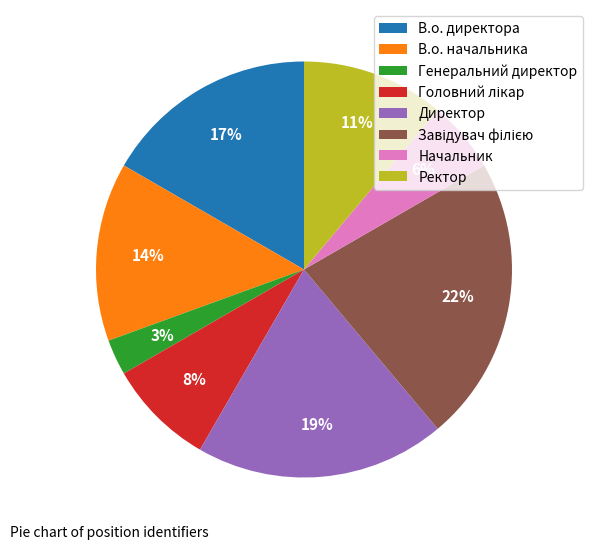

To the nearest percent, what is the combined percentage of В.о. начальника and Генеральний директор?

17%